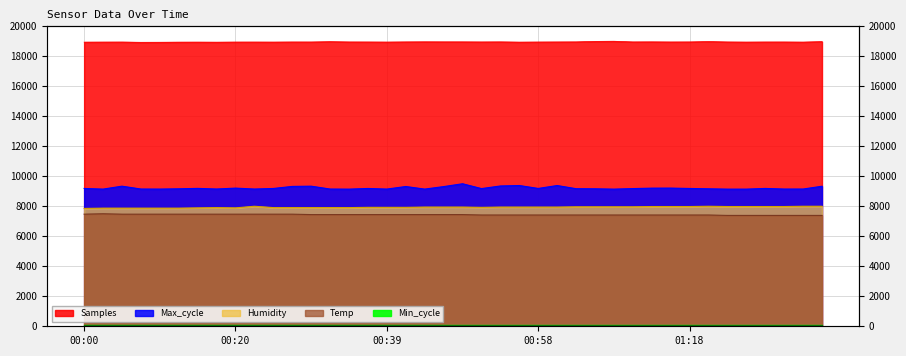

At which label does Temp reach its peak?

00:03